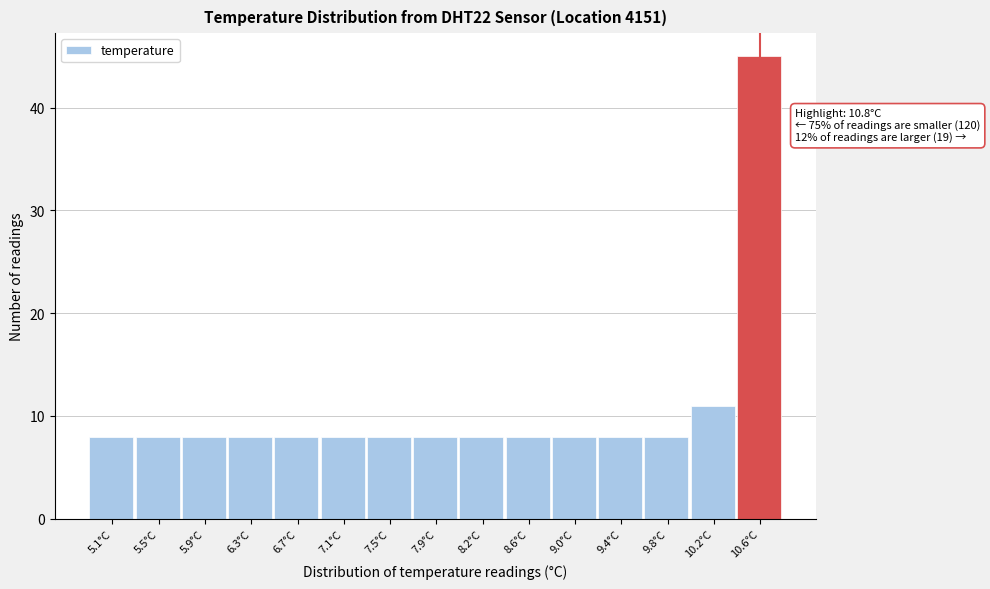

Reading right to left, extract all data points from this chart.

45	11	8	8	8	8	8	8	8	8	8	8	8	8	8